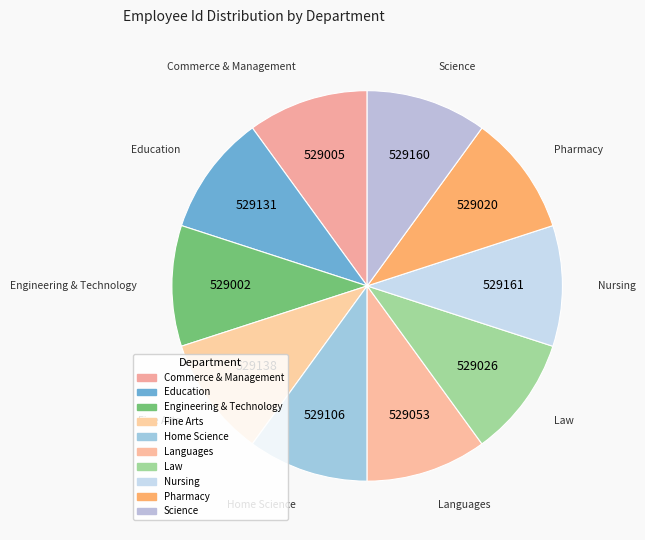

How many segments does this pie chart have?

10